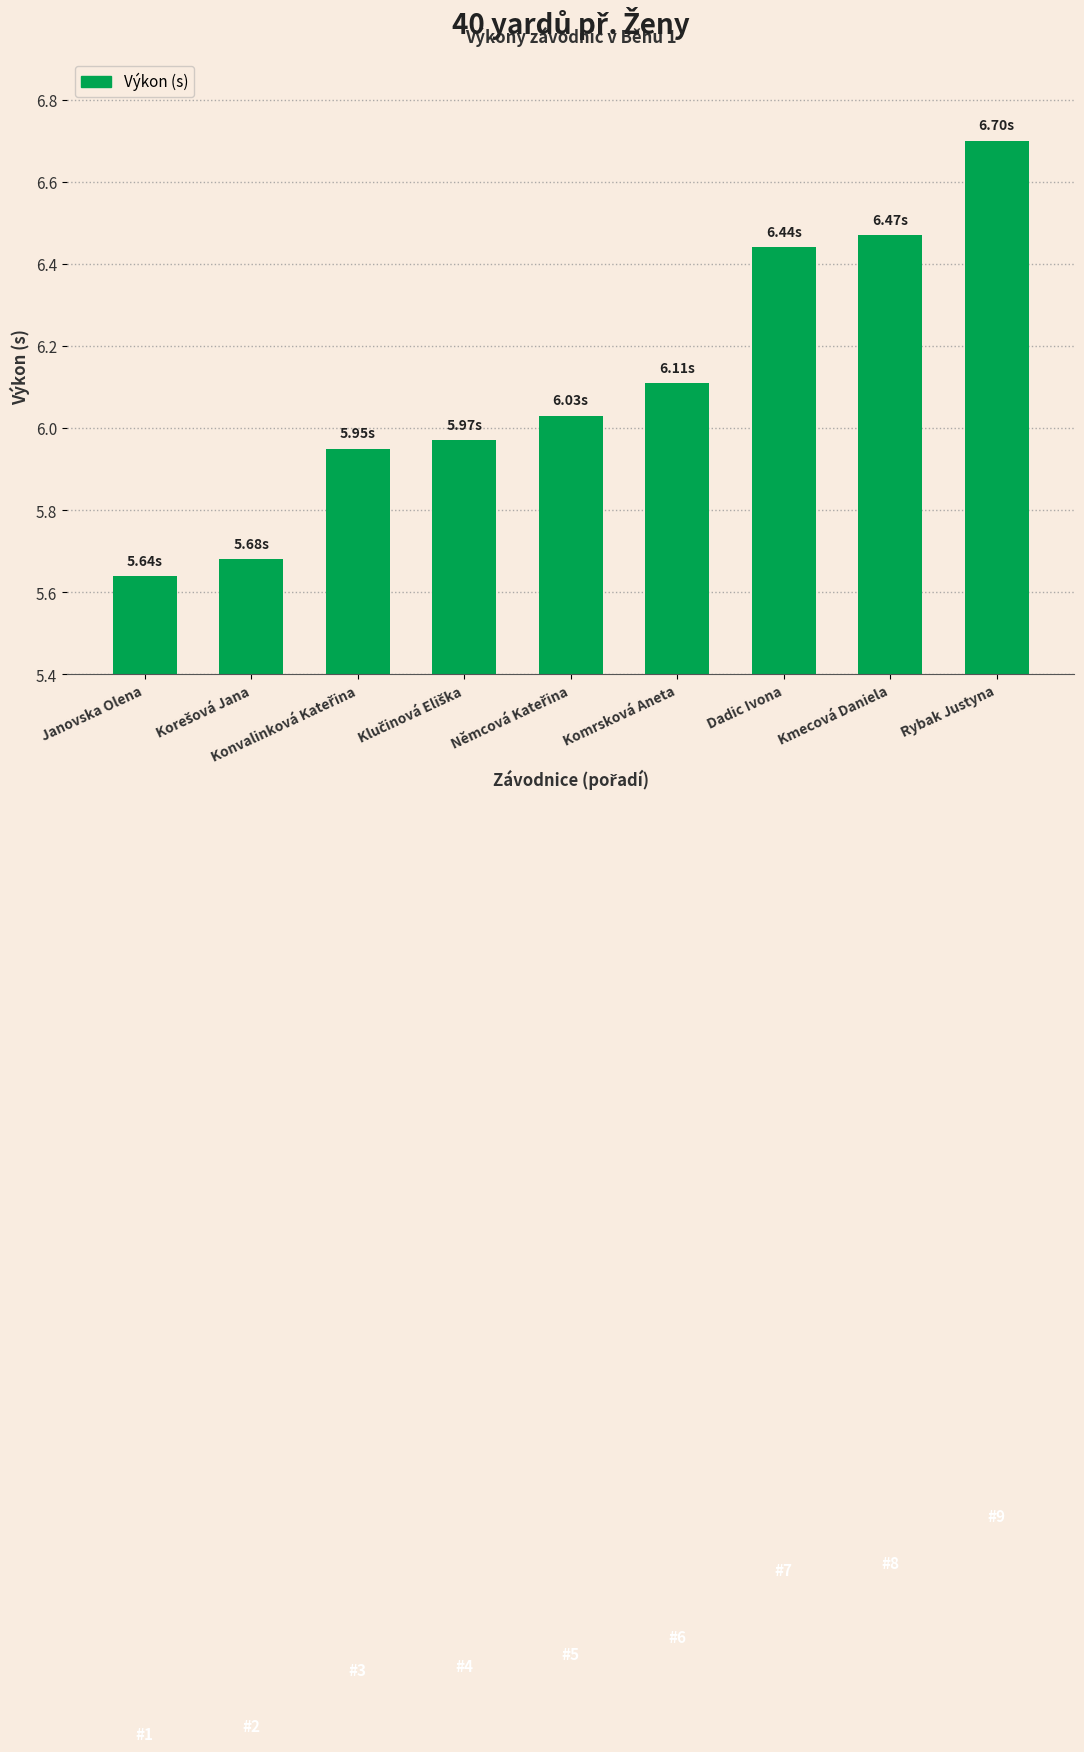

Which label corresponds to the largest value in the chart?

Rybak Justyna